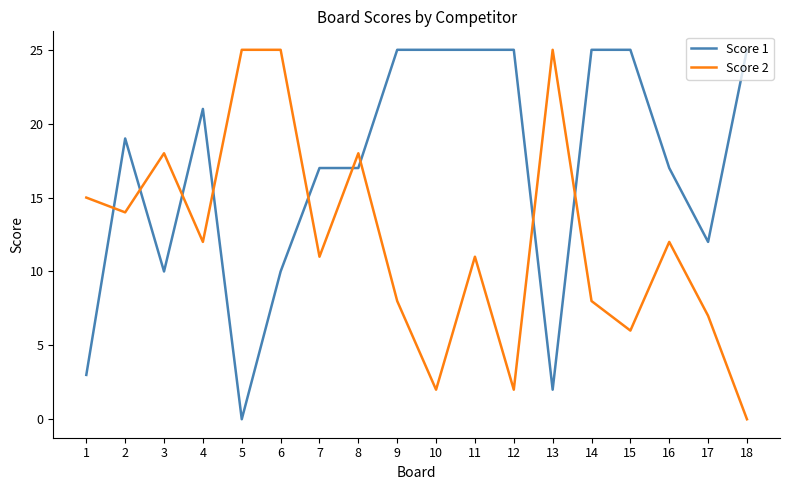

Does the chart display data point markers on the line(s)?

No